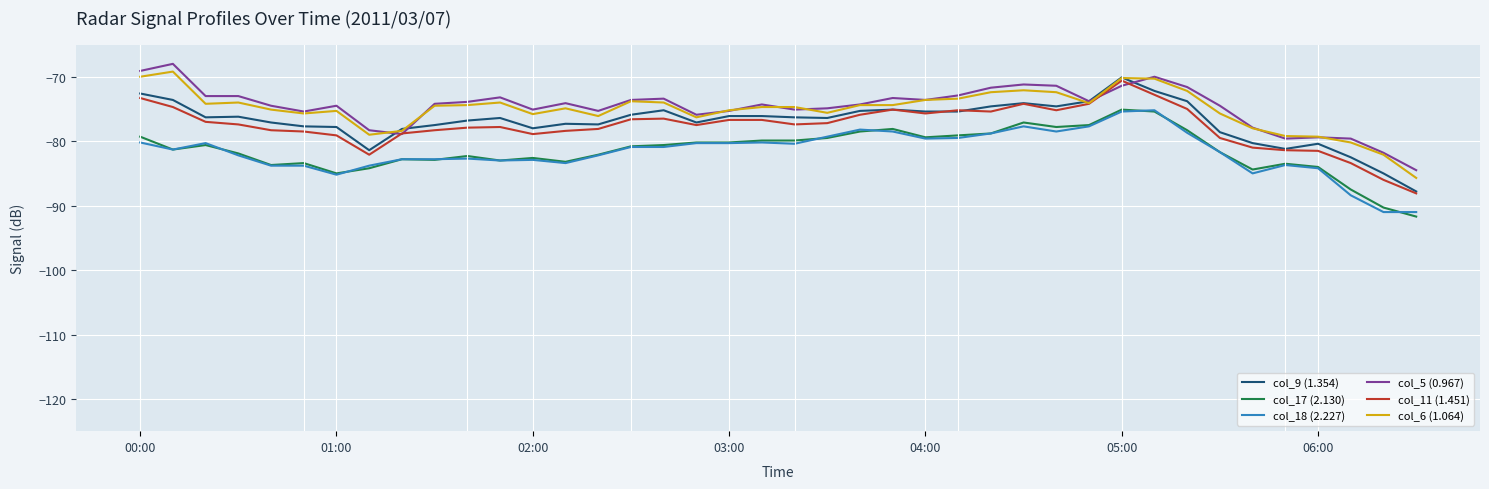

True or false: col_17 (2.130) and col_9 (1.354) cross at least once.

False